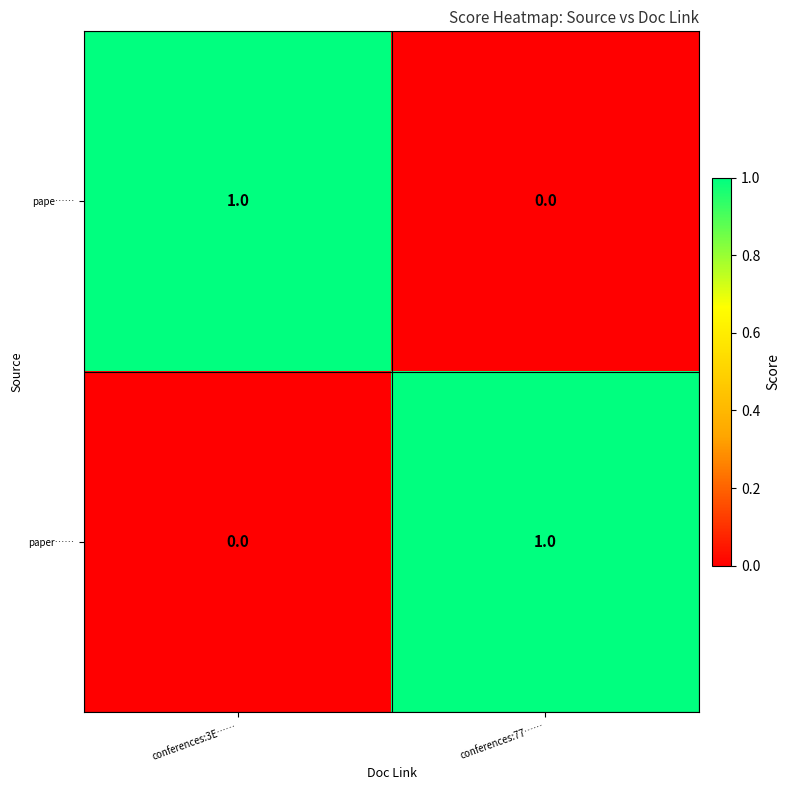

List the labels in order of paper…… value, smallest first.

conferences:3E……, conferences:77……